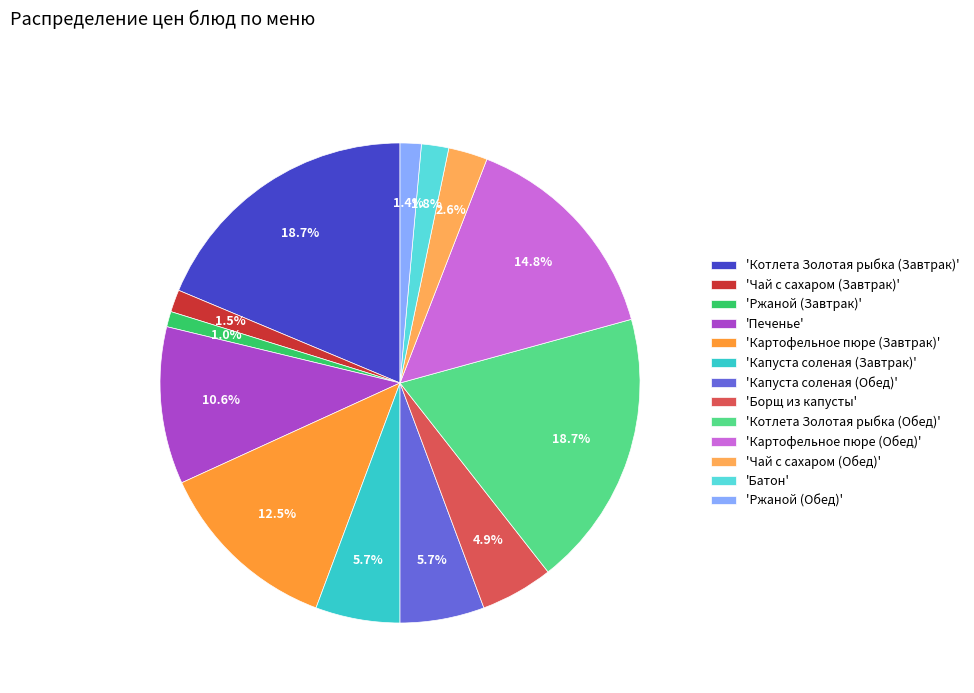

How many slices are in this pie chart?

13